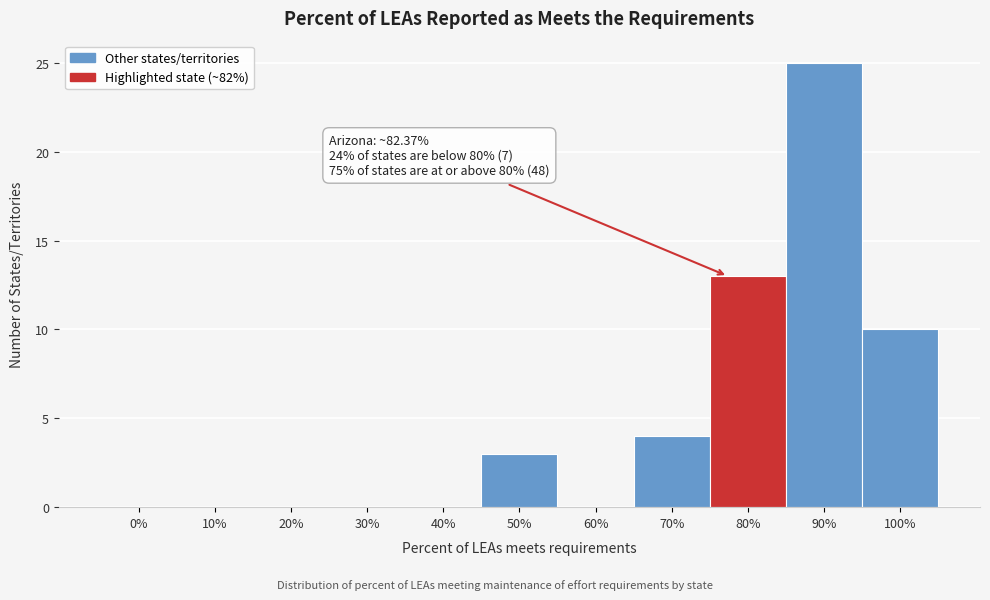

Reading left to right, list all the values displayed in this chart.

0%=0	10%=0	20%=0	30%=0	40%=0	50%=3	60%=0	70%=4	80%=13	90%=25	100%=10